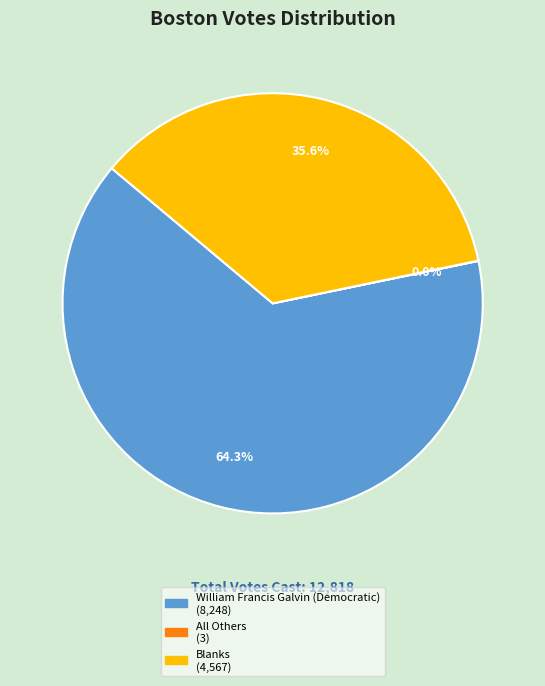

Does William Francis Galvin (Democratic) account for over 50% of the chart?

Yes